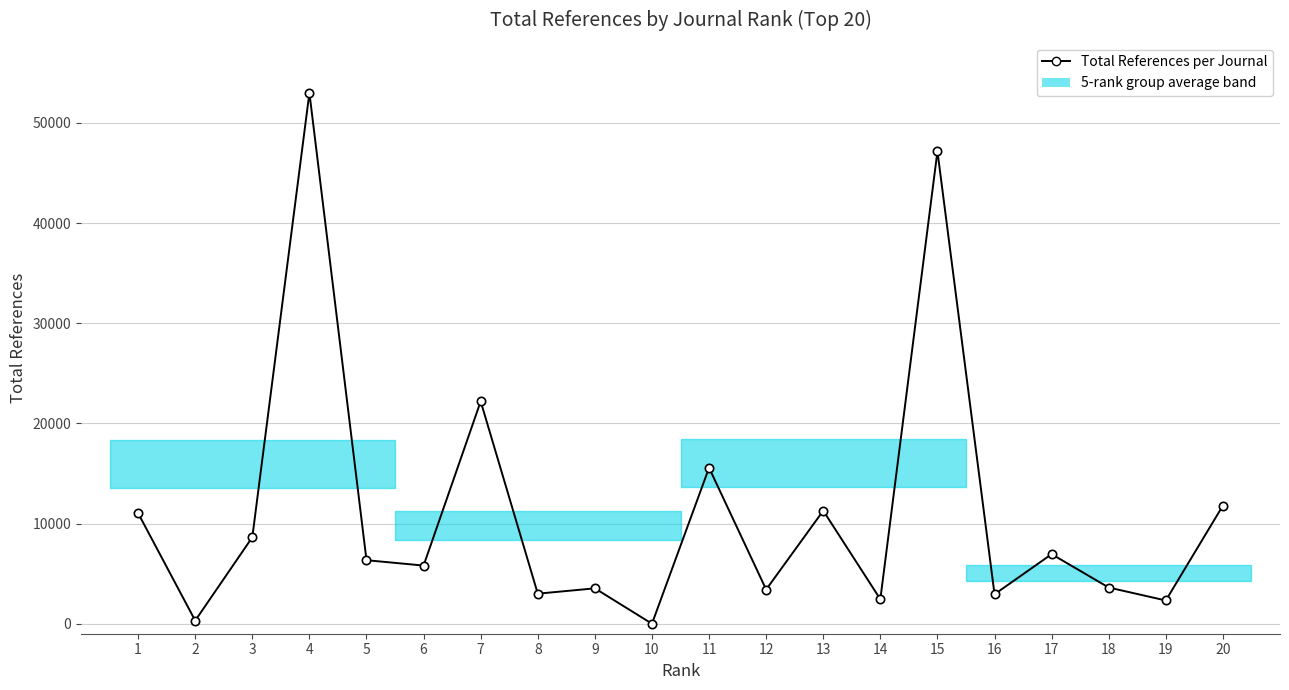

What is the sum of all values?

221342